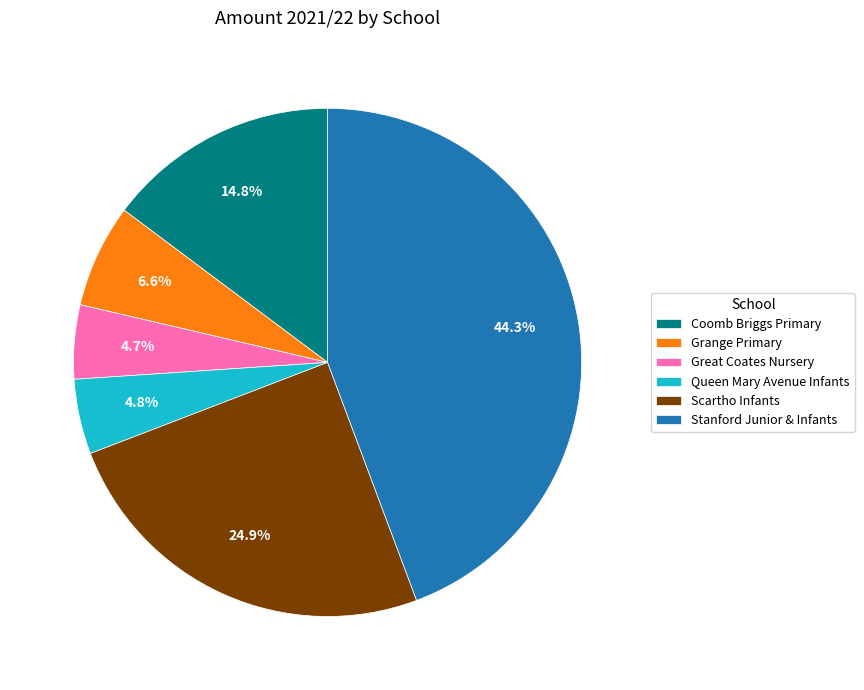

How many segments does this pie chart have?

6